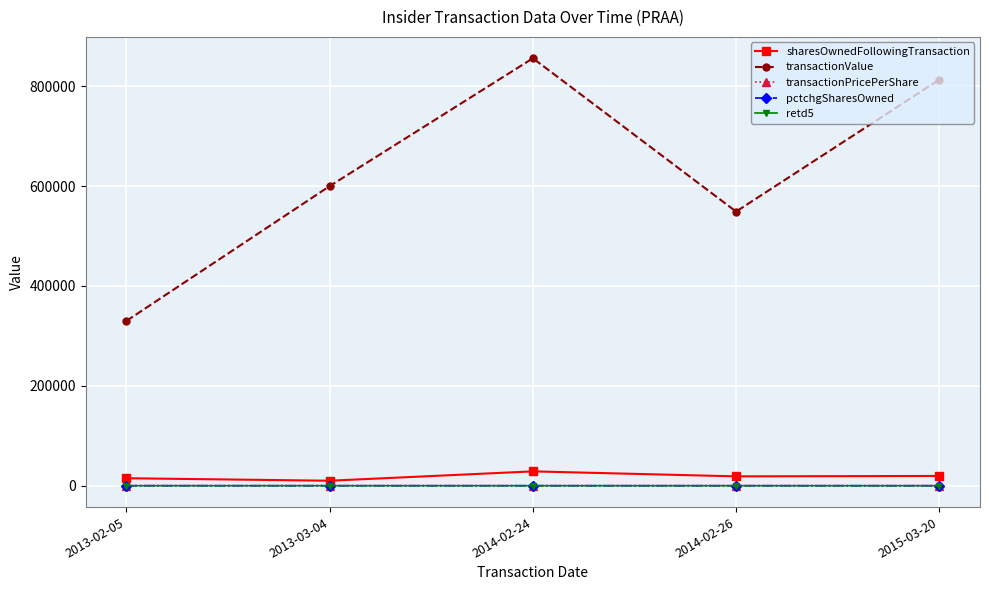

True or false: transactionValue and pctchgSharesOwned intersect in this chart.

False